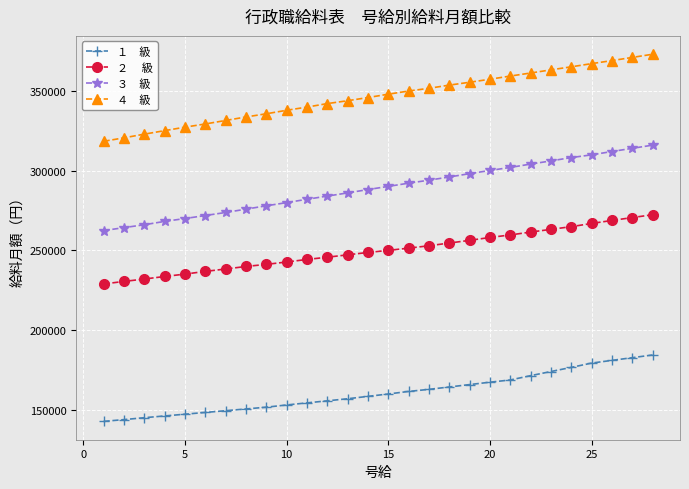

What is the smallest value displayed?

142600